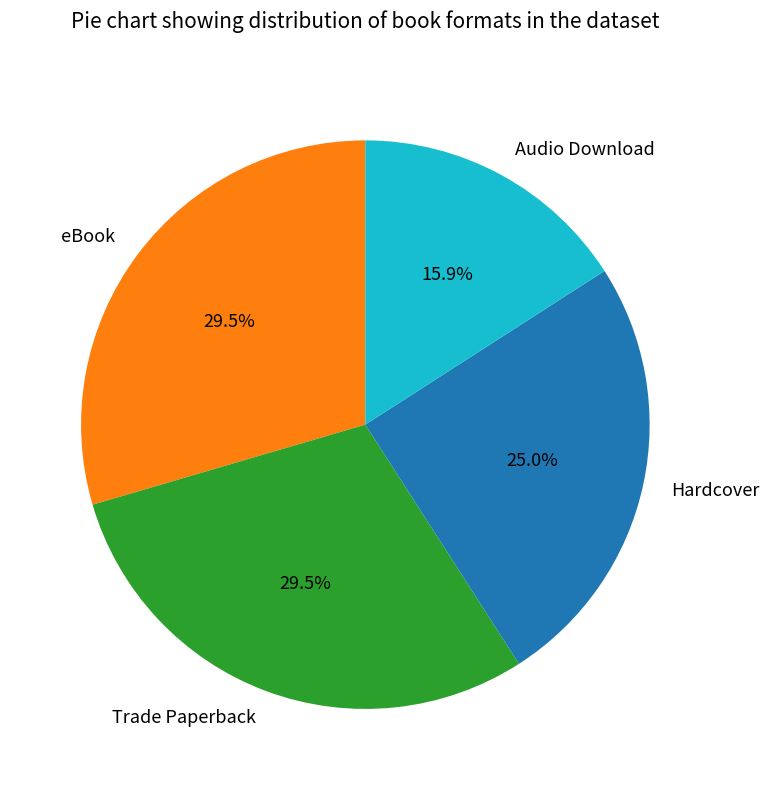

What portion of the pie excludes eBook?

70.5%